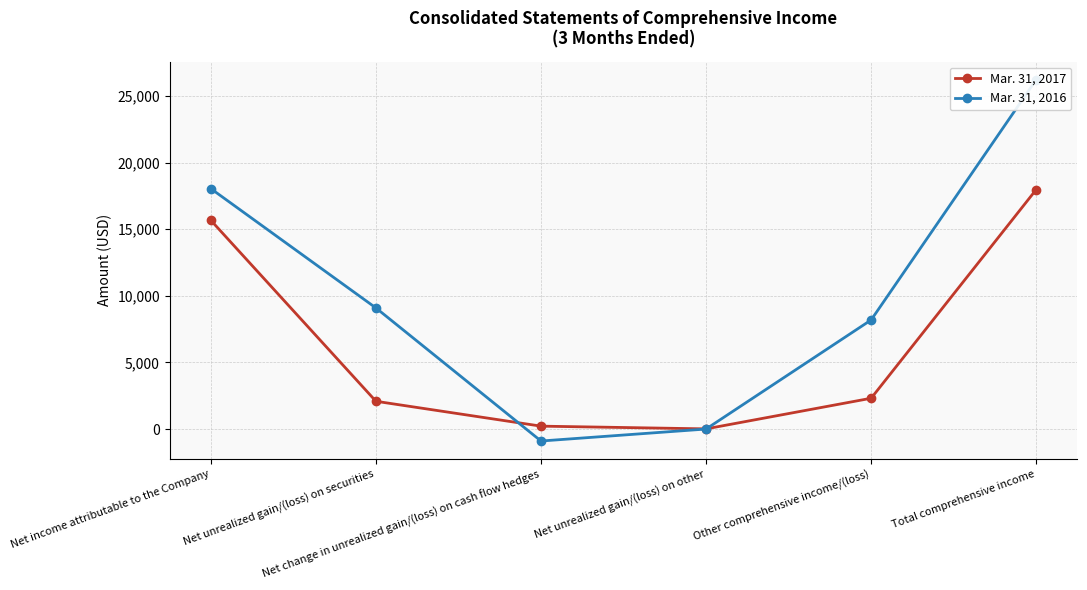

Which has a higher value, Net unrealized gain/(loss) on other or Net change in unrealized gain/(loss) on cash flow hedges?

Net change in unrealized gain/(loss) on cash flow hedges